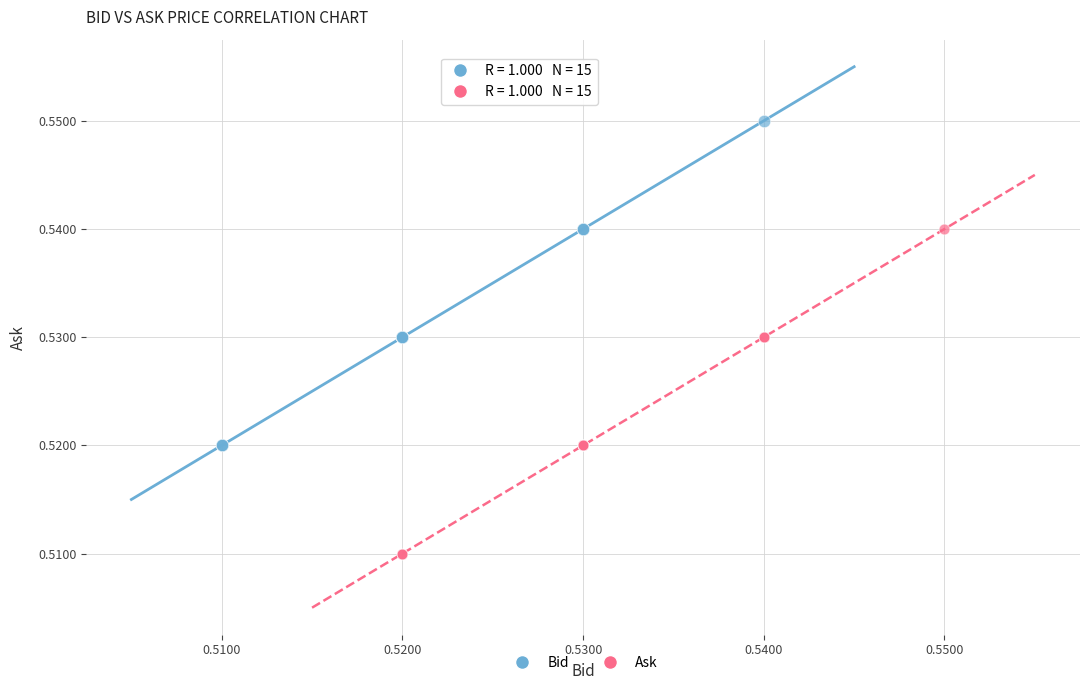

Which series reaches the maximum Y coordinate?

Bid